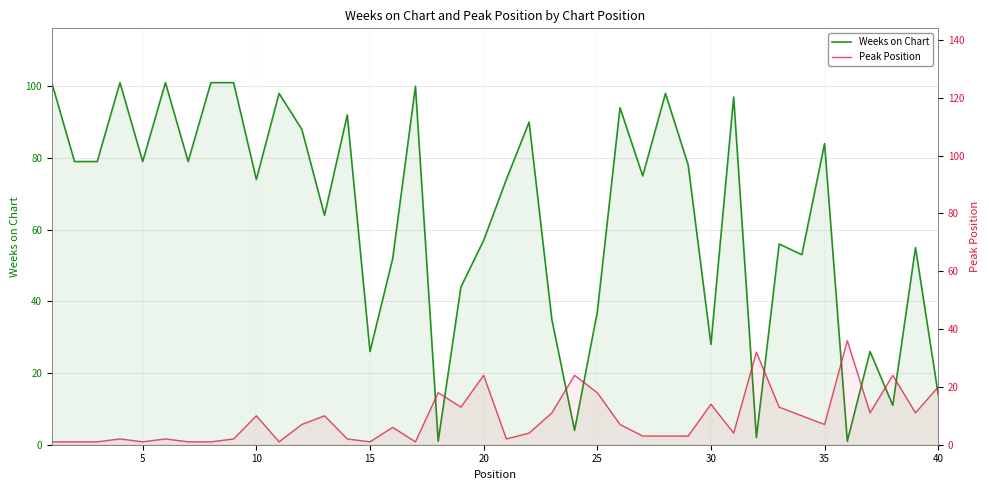

Is the value of Weeks on Chart at 18 greater than the value of Peak Position at 27?

Yes